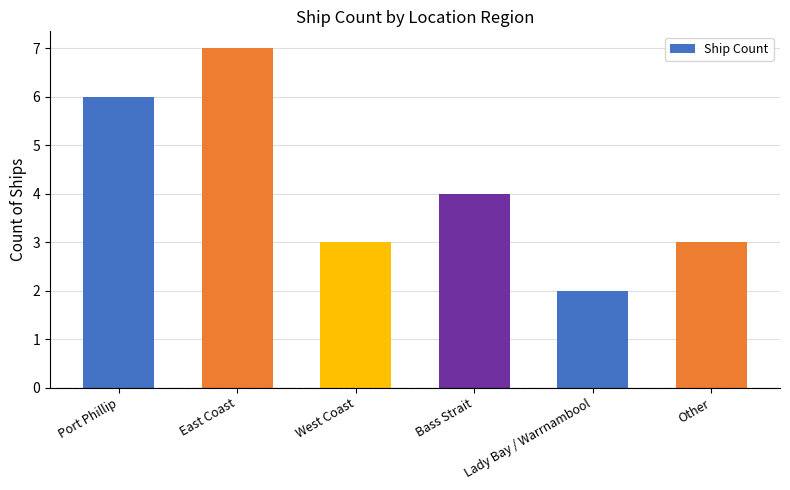

Which category has the highest value across all series?

East Coast